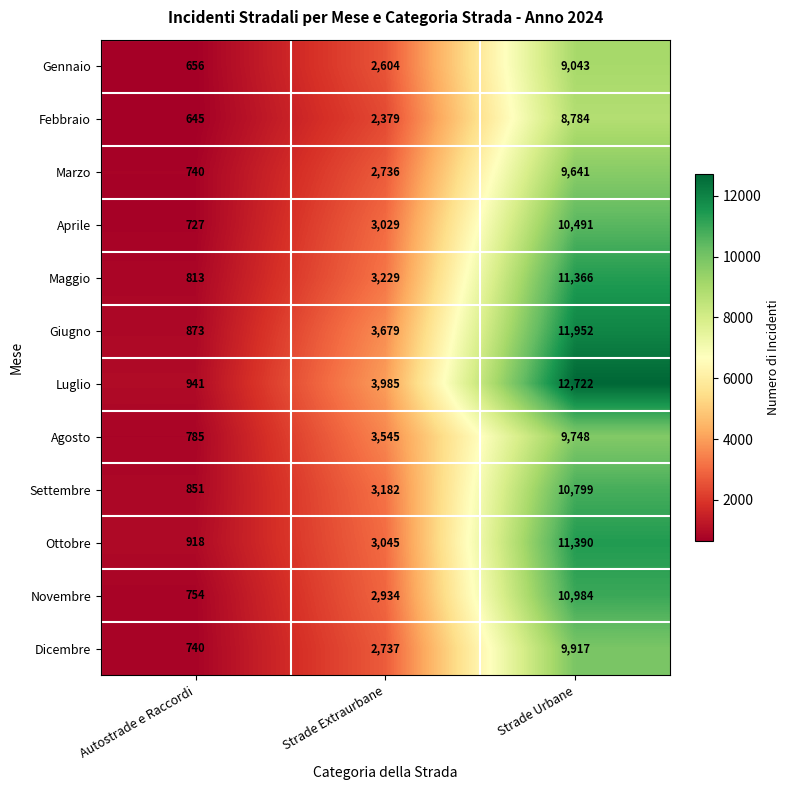

What is the difference between the Ottobre values at Strade Extraurbane and Strade Urbane?

8345